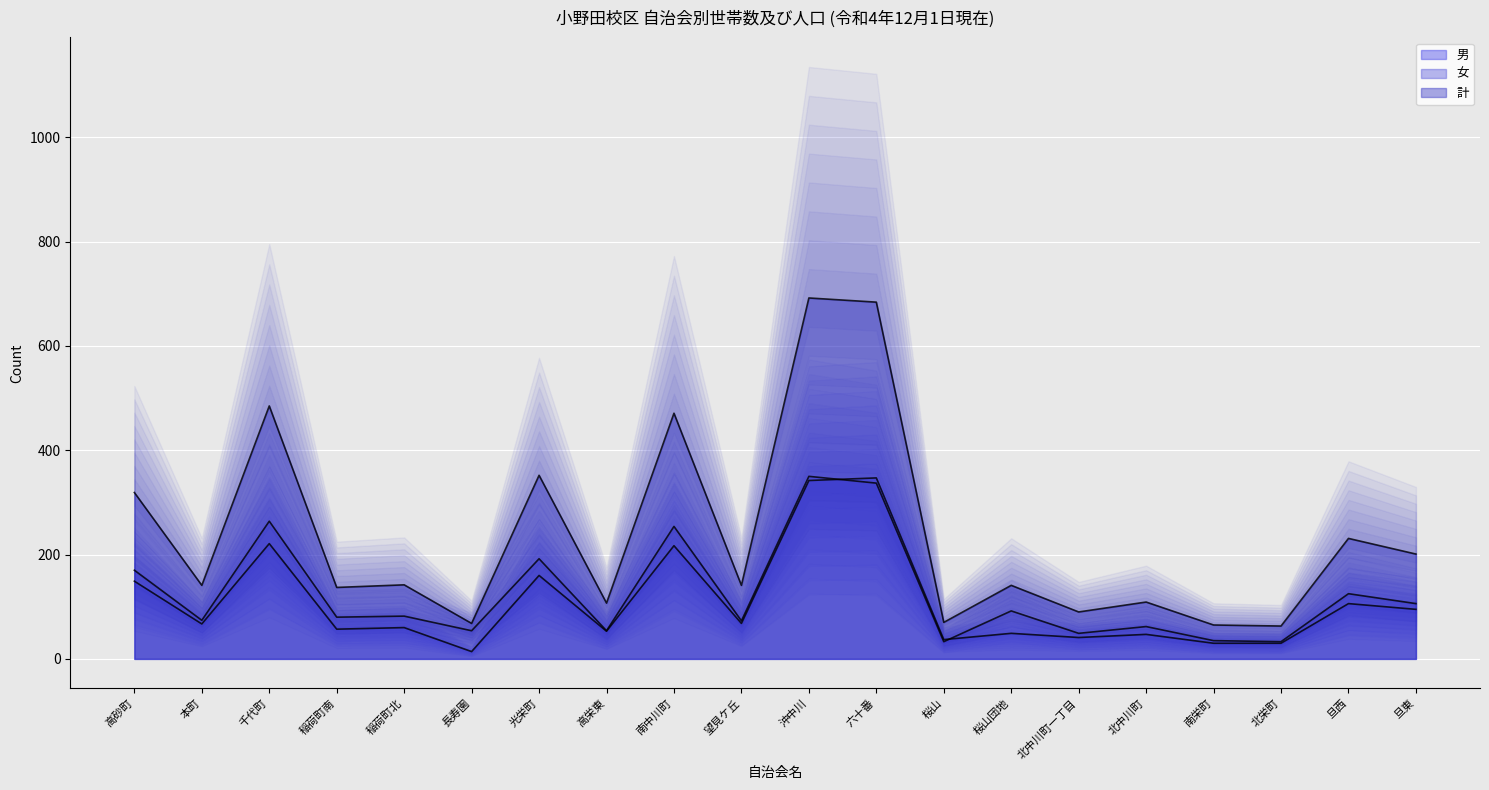

Reading left to right, list all the values displayed in this chart.

男: 高砂町=149	本町=67	千代町=221	稲荷町南=57	稲荷町北=60	長寿園=14	光栄町=160	高栄東=53	南中川町=217	望見ケ丘=68	沖中川=342	六十番=347	桜山=37	桜山団地=49	北中川町一丁目=41	北中川町=47	南栄町=30	北栄町=30	旦西=106	旦東=95
女: 高砂町=170	本町=74	千代町=264	稲荷町南=80	稲荷町北=82	長寿園=54	光栄町=192	高栄東=54	南中川町=254	望見ケ丘=73	沖中川=350	六十番=337	桜山=33	桜山団地=92	北中川町一丁目=49	北中川町=62	南栄町=35	北栄町=33	旦西=125	旦東=106
計: 高砂町=319	本町=141	千代町=485	稲荷町南=137	稲荷町北=142	長寿園=68	光栄町=352	高栄東=107	南中川町=471	望見ケ丘=141	沖中川=692	六十番=684	桜山=70	桜山団地=141	北中川町一丁目=90	北中川町=109	南栄町=65	北栄町=63	旦西=231	旦東=201